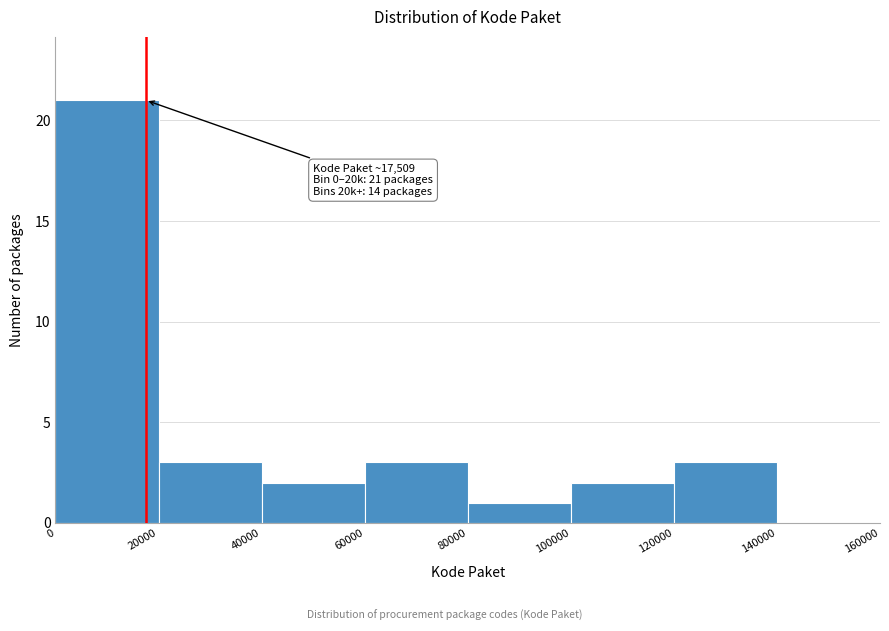

Which range on the x-axis has the tallest bar?

0 to 20000